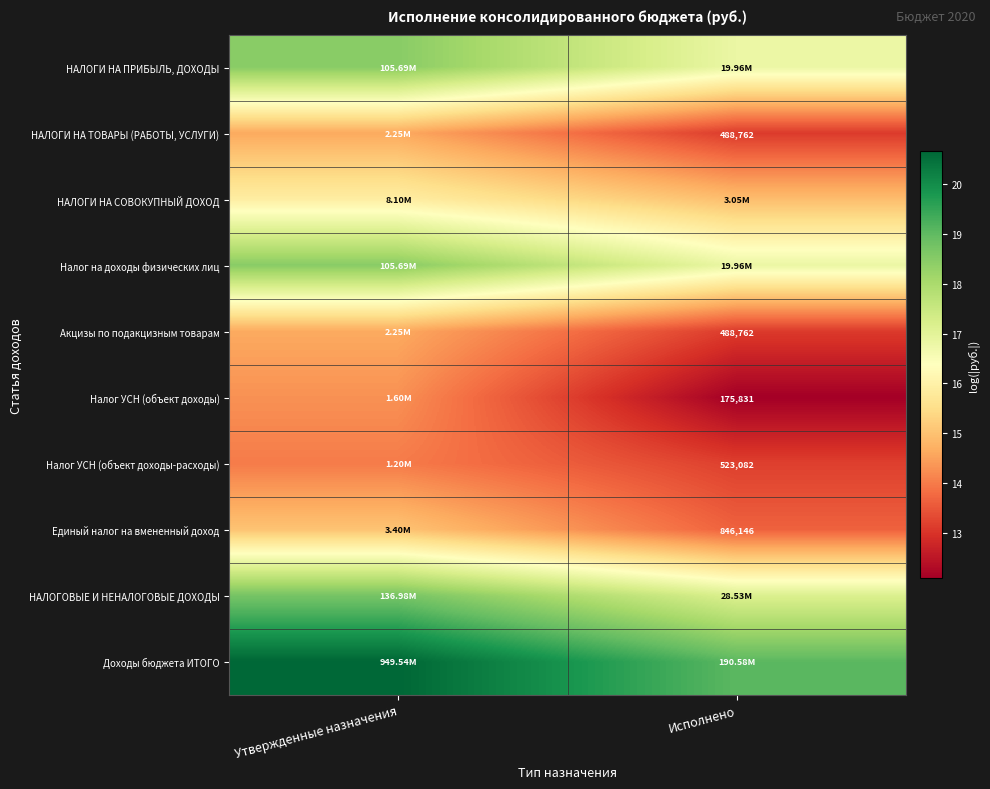

Is the value of Налог УСН (объект доходы-расходы) at Исполнено greater than the value of Акцизы по подакцизным товарам at Исполнено?

Yes